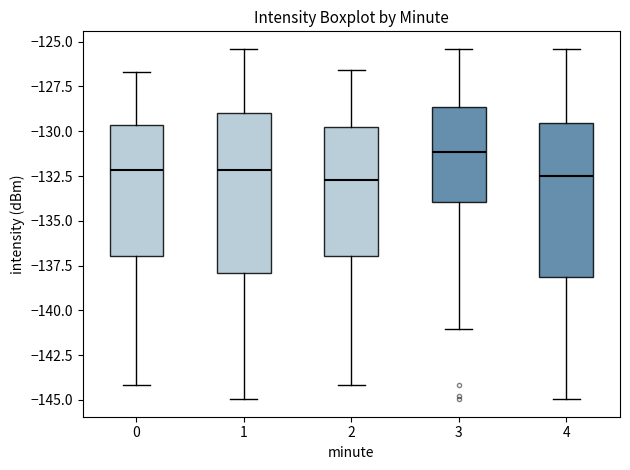

Reading left to right, transcribe this box plot: for each box, give where its median line is, the range the box spans, and where its two whiskers end, as read against the y-axis. The values are not printed on the chart, so give them approximately, as read against the axis.

0: median -132.0, box -137.0 to -129.5, whiskers -144.0 to -126.5
1: median -132.0, box -138.0 to -129.0, whiskers -145.0 to -125.5
2: median -132.5, box -137.0 to -129.5, whiskers -144.0 to -126.5
3: median -131.0, box -134.0 to -128.5, whiskers -141.0 to -125.5
4: median -132.5, box -138.0 to -129.5, whiskers -145.0 to -125.5